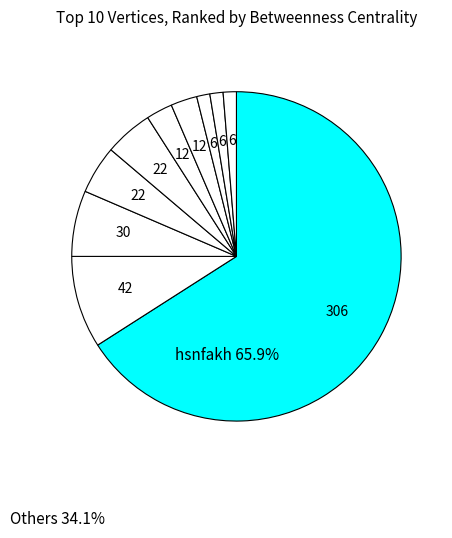

Does any single category account for the majority?

Yes